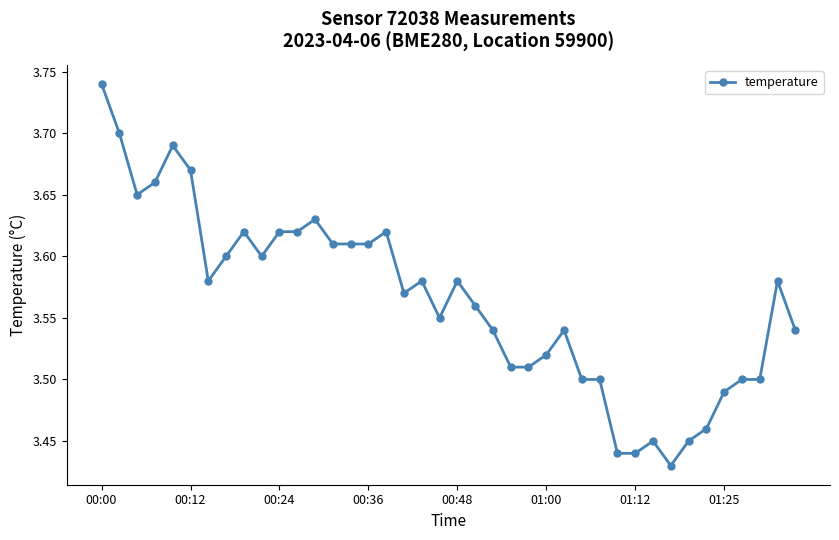

True or false: the data has more than 1 interior local peaks.

True